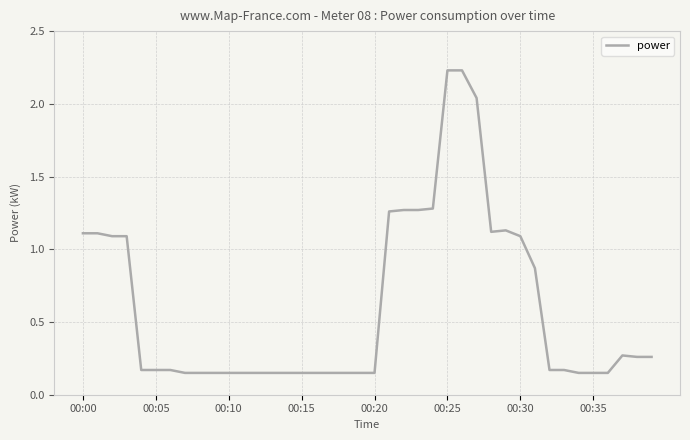

What is the difference between the maximum and minimum values?

2.1